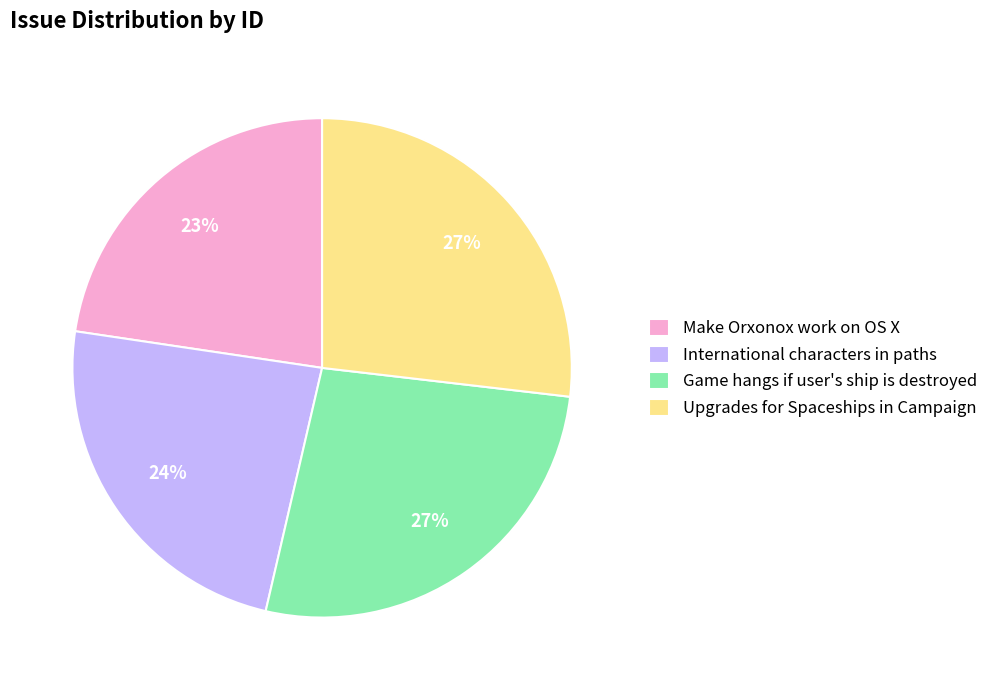

Between Game hangs if user's ship is destroyed and Make Orxonox work on OS X, which is larger?

Game hangs if user's ship is destroyed